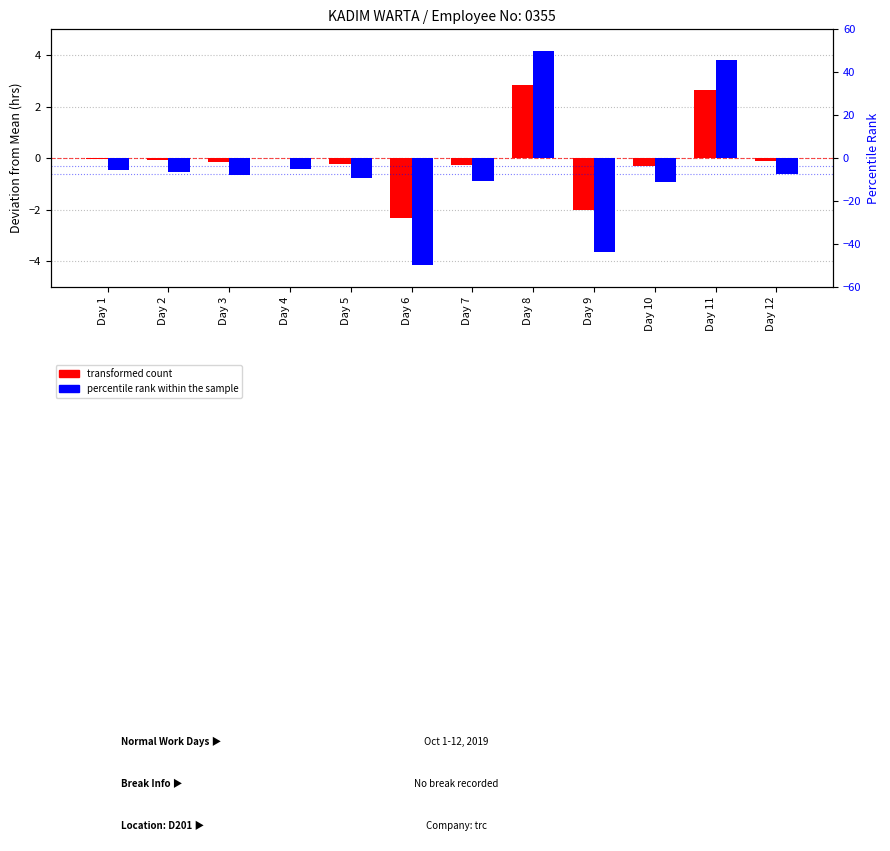

Is it true that transformed count equals -0.3 at Day 10?

True